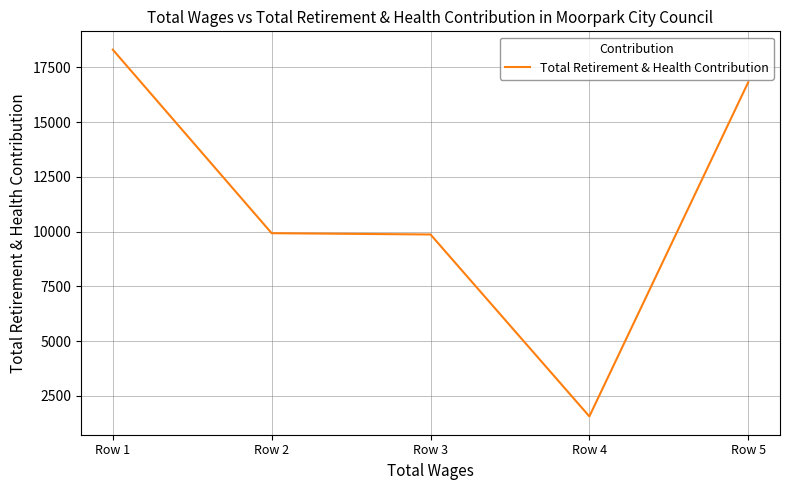

True or false: the data has more than 2 interior local peaks.

False